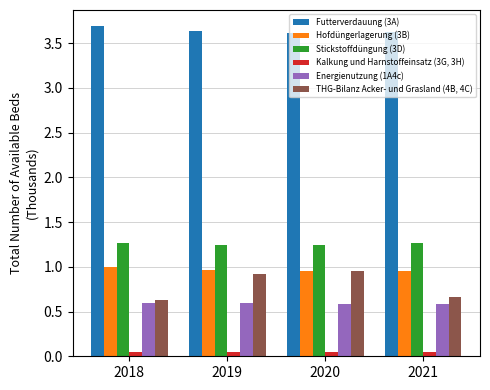

What is the sum of all Hofdüngerlagerung (3B) values?

3.9